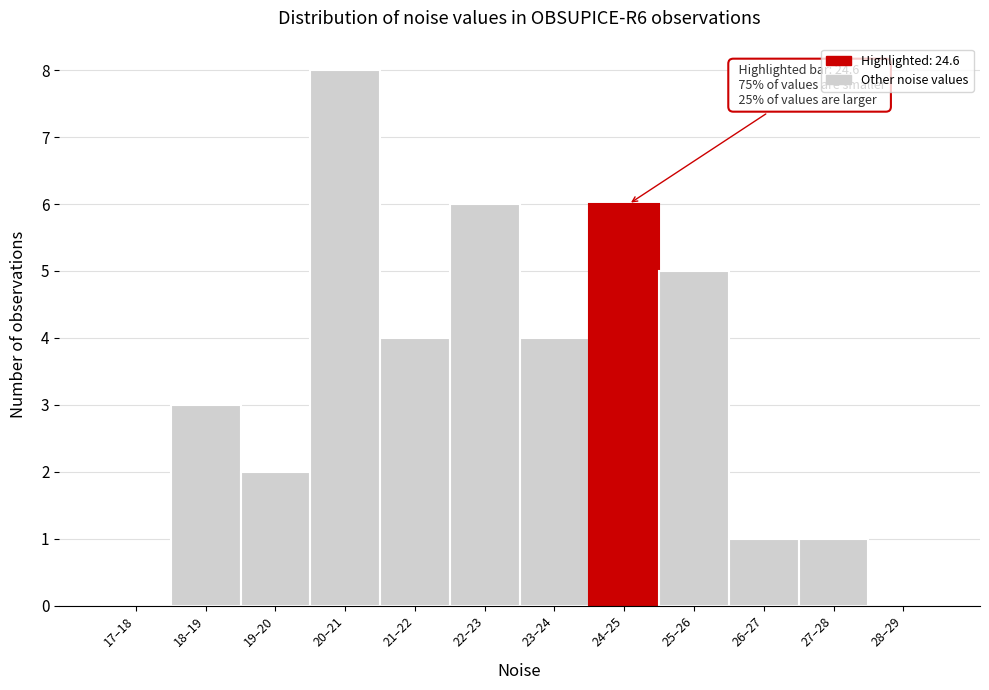

Reading right to left, list all the values displayed in this chart.

28–29=0	27–28=1	26–27=1	25–26=5	24–25=6	23–24=4	22–23=6	21–22=4	20–21=8	19–20=2	18–19=3	17–18=0